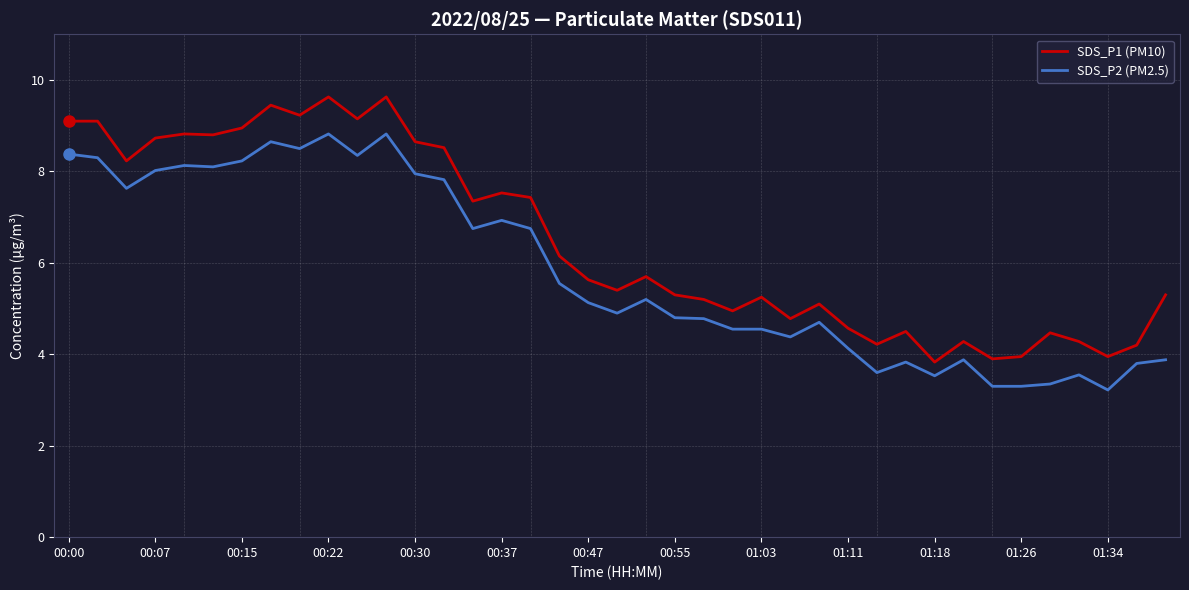

Which series has the largest total across all categories?

SDS_P1 (PM10)